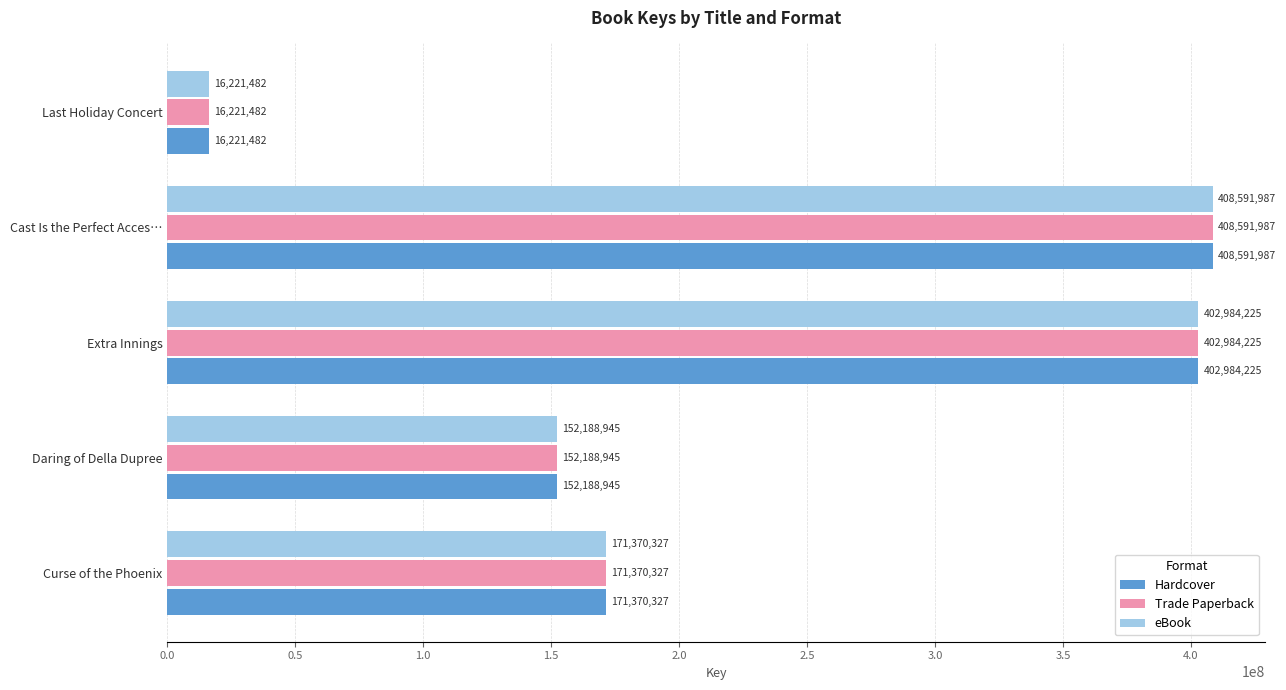

List the labels in order of Hardcover value, largest first.

Cast Is the Perfect Acces…, Extra Innings, Curse of the Phoenix, Daring of Della Dupree, Last Holiday Concert